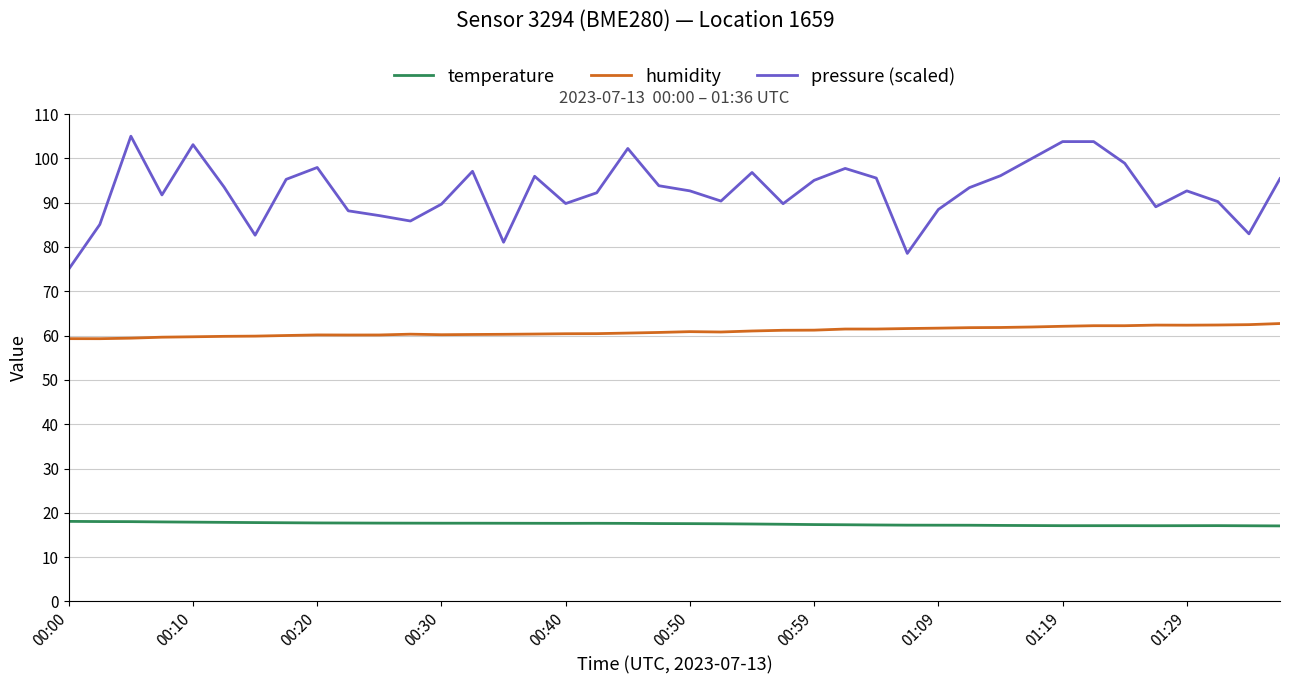

Which series has the largest range (max minus min)?

pressure (scaled)